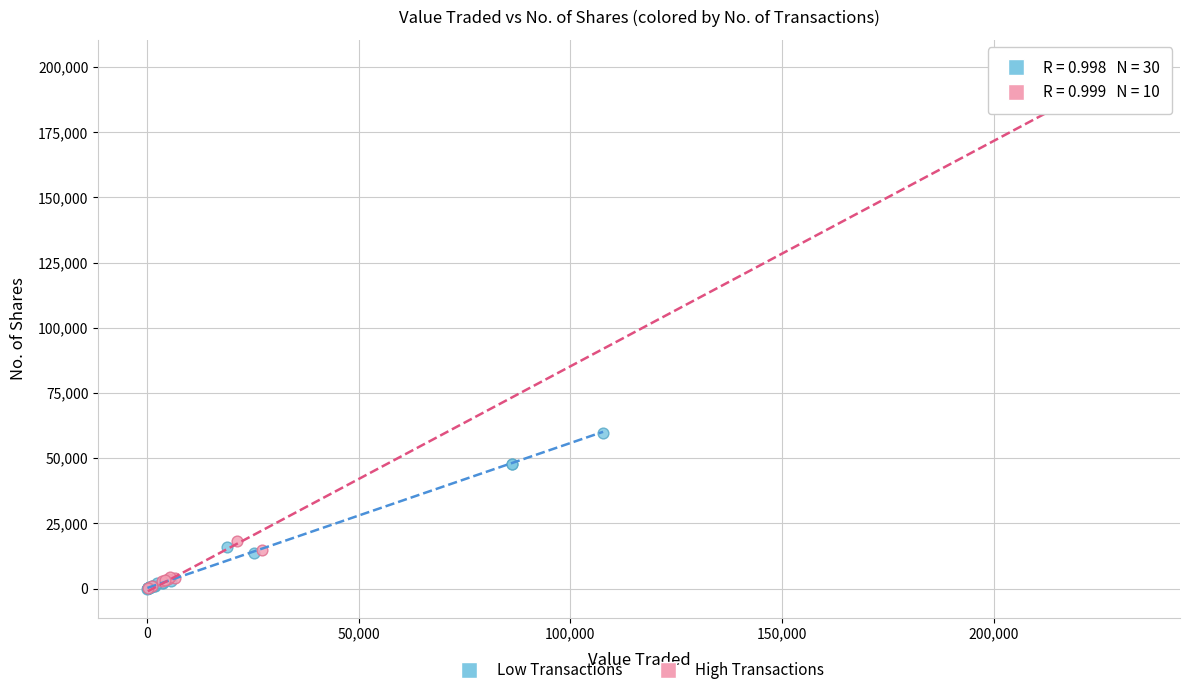

Which series contains the highest Y value?

High Transactions